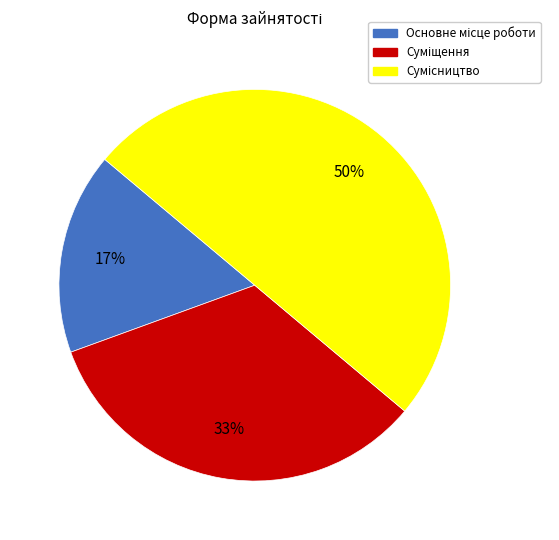

To the nearest percent, what is the average slice percentage?

33%